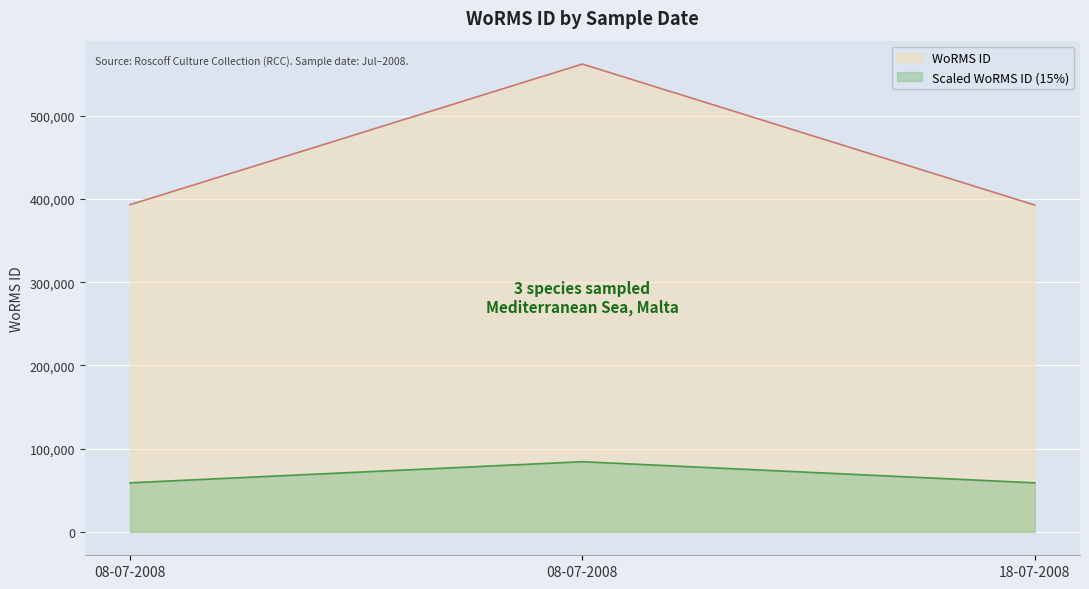

At which label is the value closest to 477428?

08-07-2008